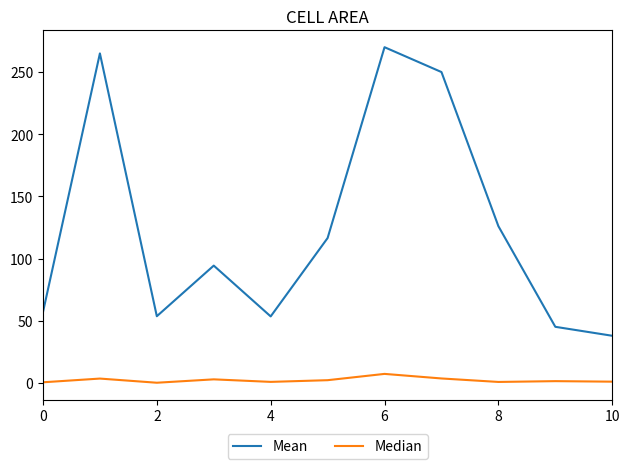

List the series in order of their peak value, lowest first.

Median, Mean